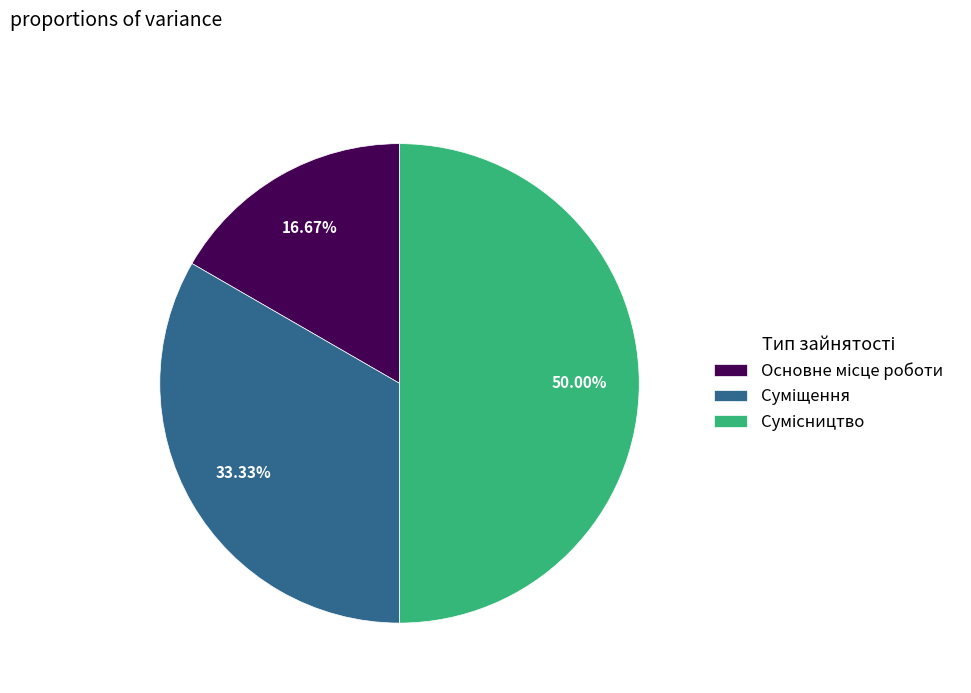

To the nearest percent, what is the average slice percentage?

33%